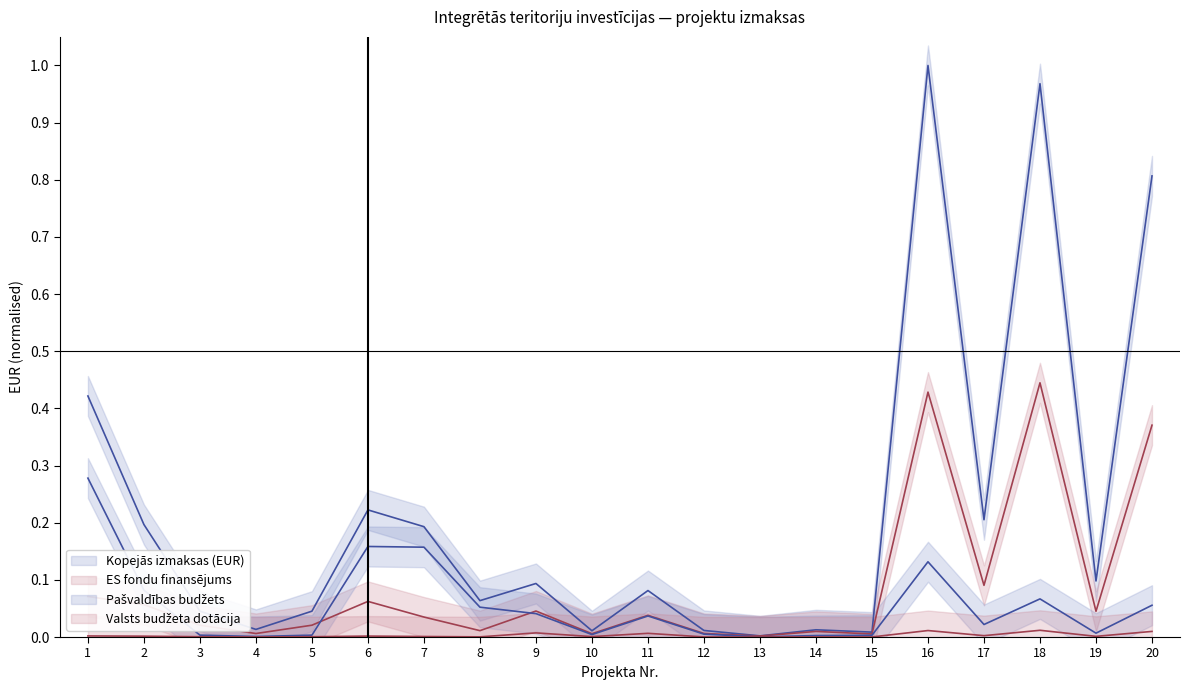

Between which two adjacent categories do Pašvaldības budžets and ES fondu finansējums first intersect?

2 and 3